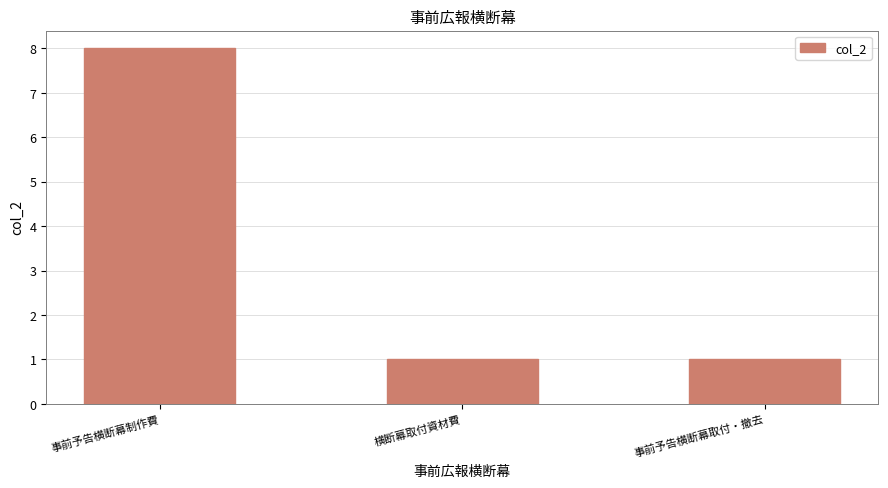

Approximately how many times larger is the value at 事前予告横断幕取付・撤去 compared to 横断幕取付資材費?

1.0